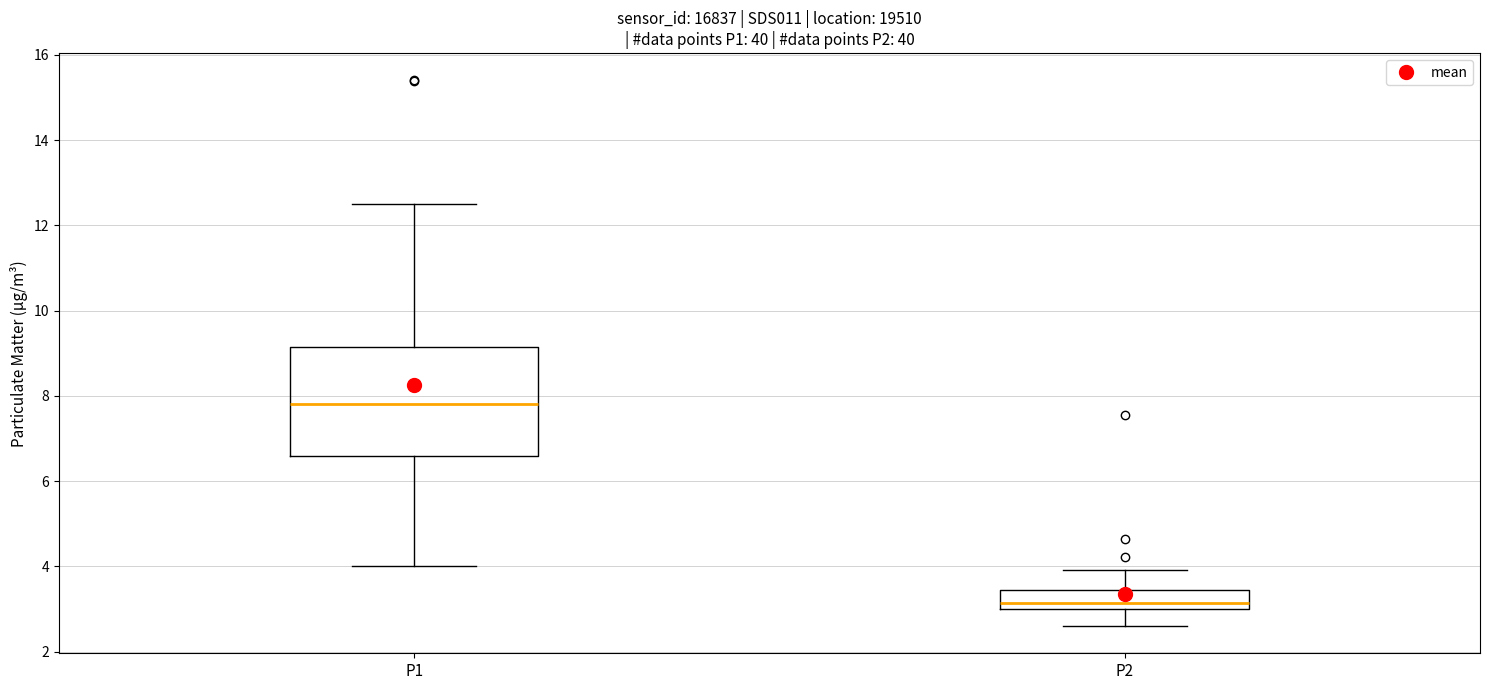

Where is the upper edge of the box for P1 on the y-axis? The values are not printed on the chart, so give them approximately, as read against the axis.

9.2